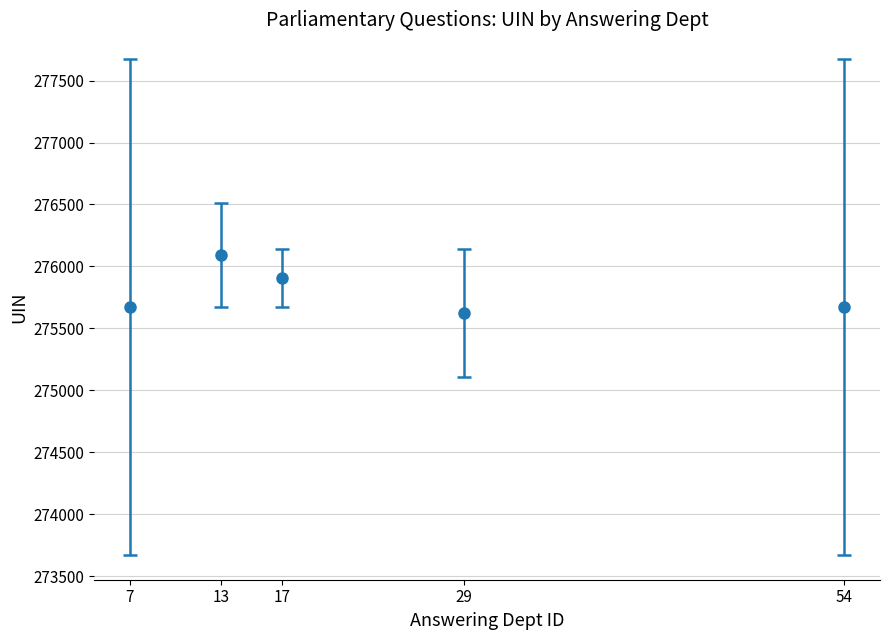

Is it true that the value at 13 is 92137.9?

False